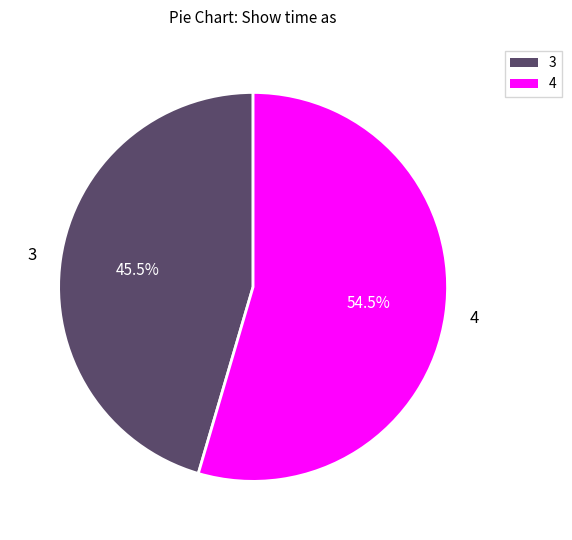

Between 3 and 4, which is larger?

4